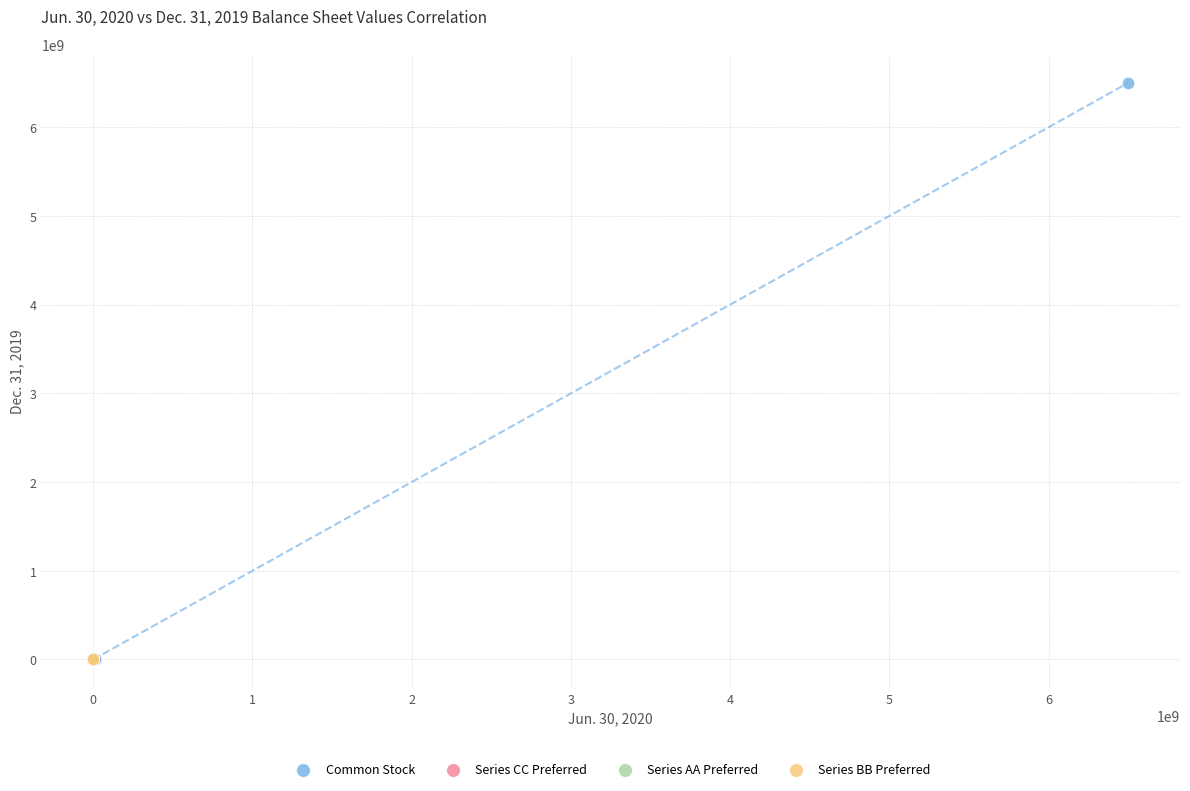

Which series has the largest Y range (max minus min)?

Common Stock